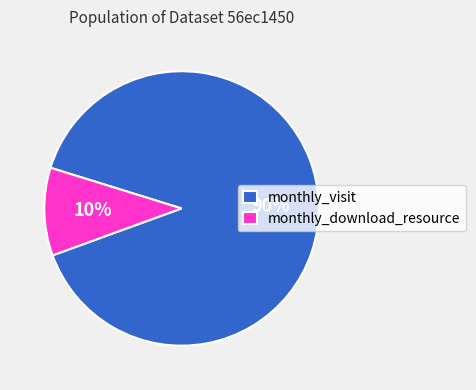

Rank the categories by value from lowest to highest.

monthly_download_resource, monthly_visit